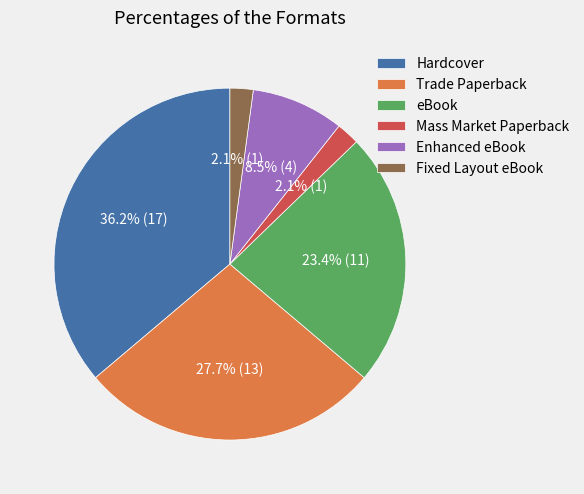

What portion of the pie excludes Trade Paperback?

72.3%